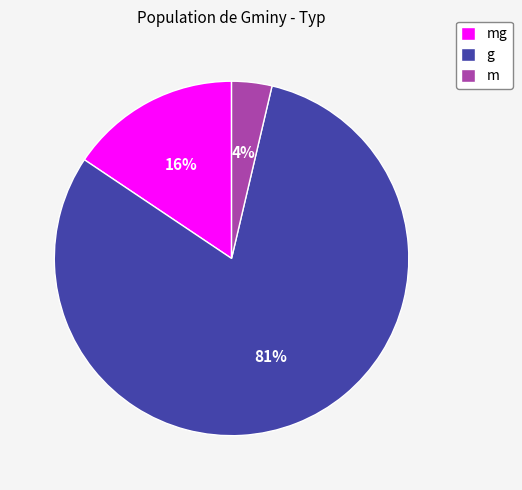

How many slices are in this pie chart?

3